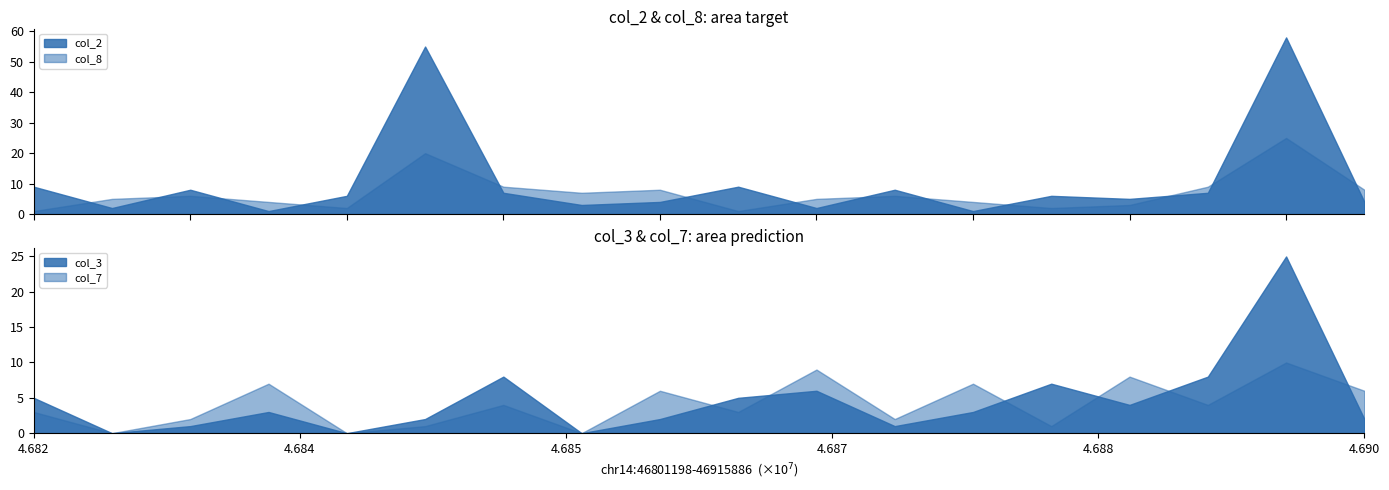

Is it true that col_4 equals 5 at 0?

False